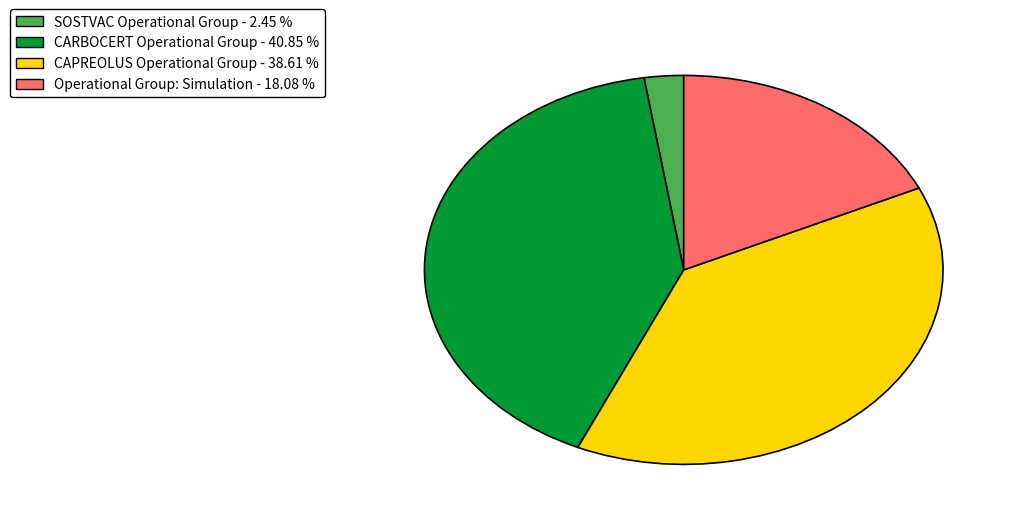

Is it true that CARBOCERT Operational Group is 47% of the pie?

False